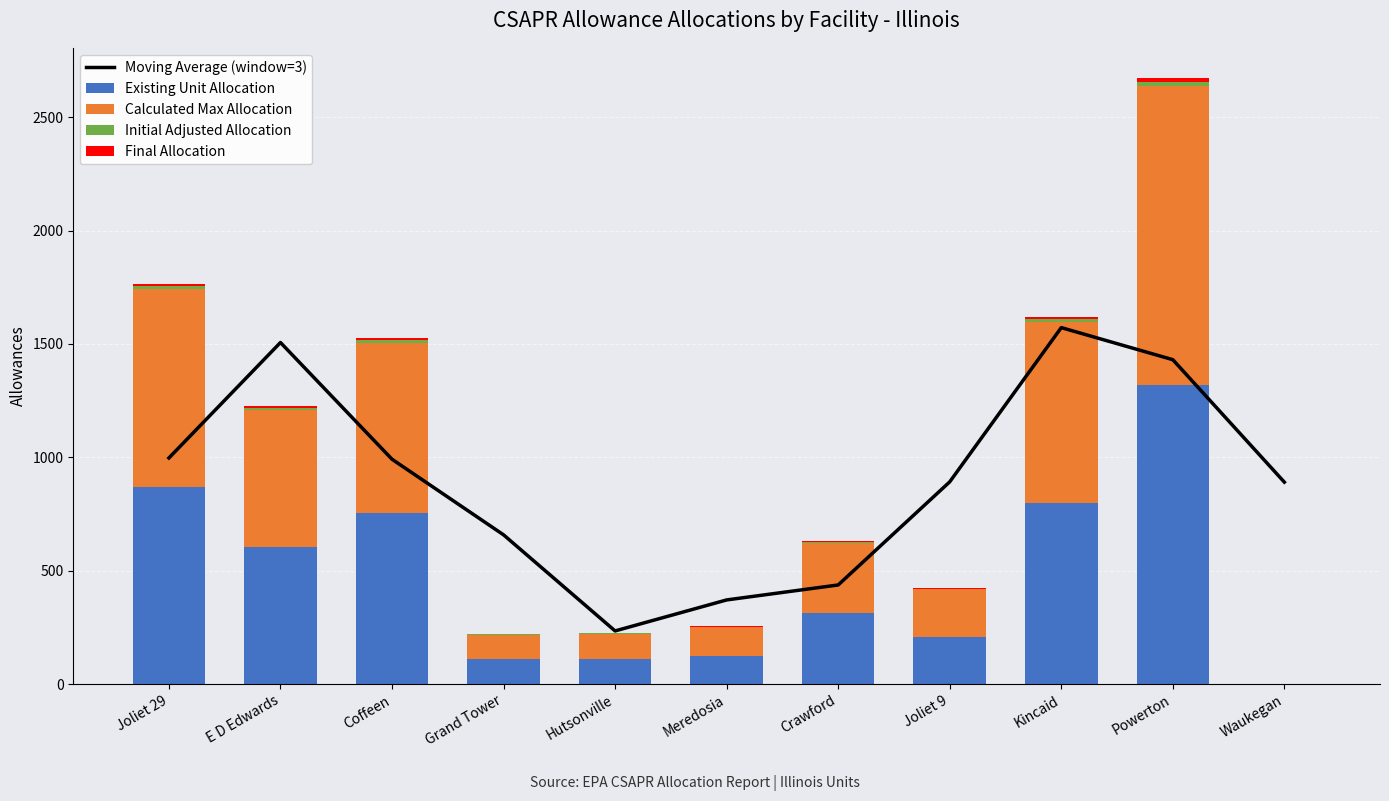

True or false: Final Allocation has a value of 4.0 at Crawford.

True